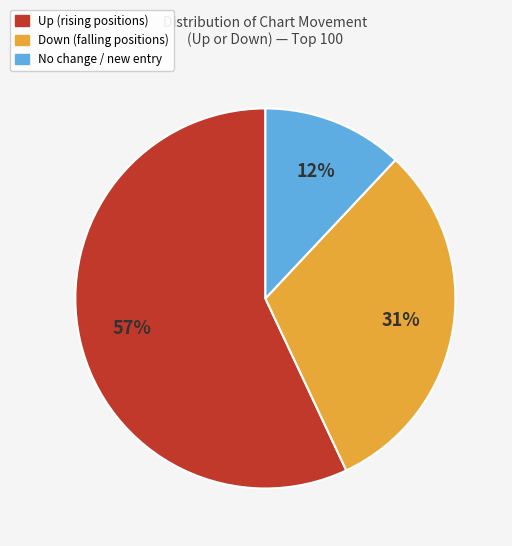

To the nearest percent, what is the difference between the largest and smallest slice percentages?

45%